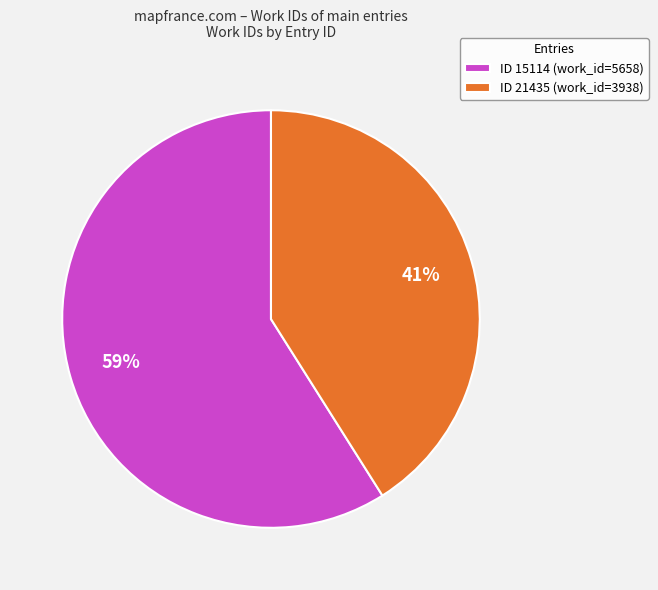

Which category has the biggest portion of the pie?

ID 15114